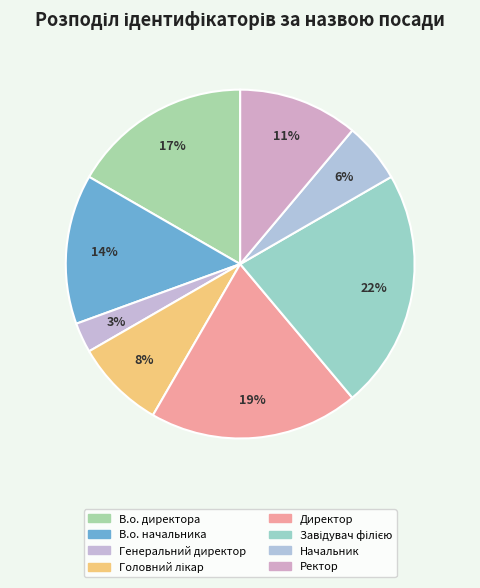

The Генеральний директор slice represents 3% of the pie. True or false?

True